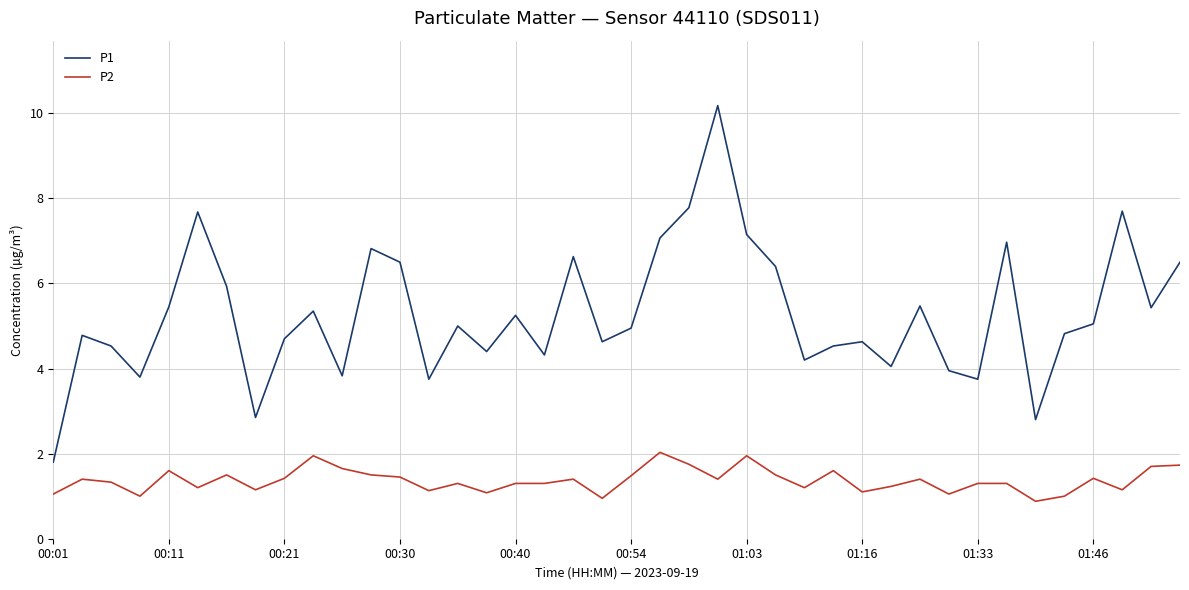

Which series has the largest total across all categories?

P1